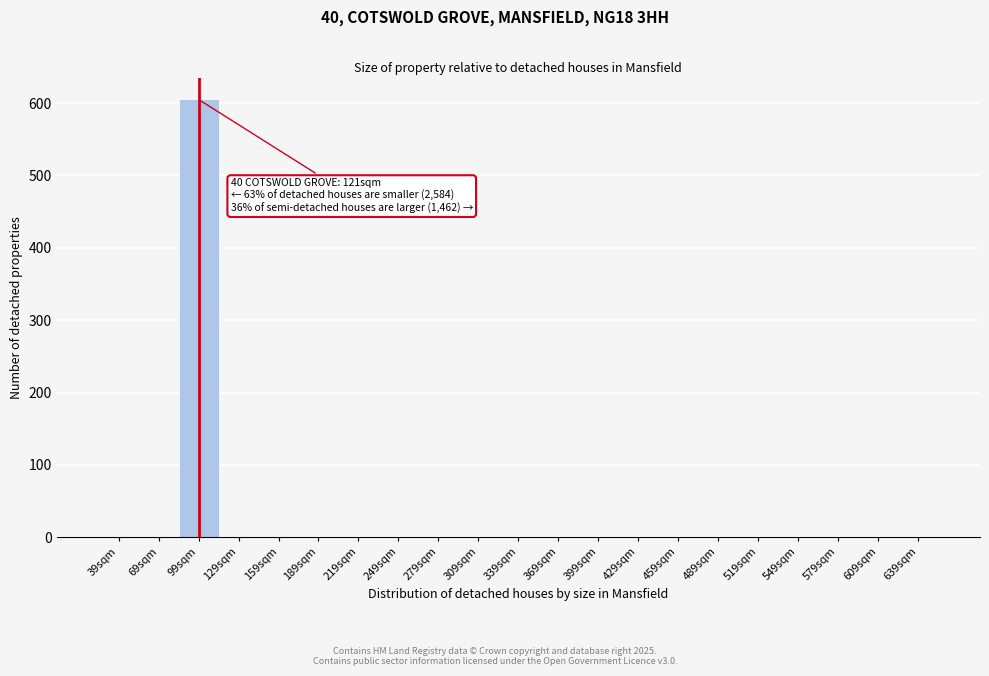

Reading left to right, extract all data points from this chart.

39sqm=0	69sqm=0	99sqm=605	129sqm=0	159sqm=0	189sqm=0	219sqm=0	249sqm=0	279sqm=0	309sqm=0	339sqm=0	369sqm=0	399sqm=0	429sqm=0	459sqm=0	489sqm=0	519sqm=0	549sqm=0	579sqm=0	609sqm=0	639sqm=0